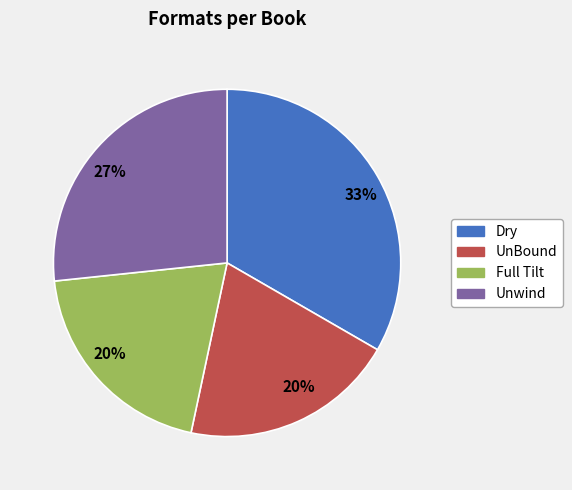

To the nearest percent, what is the difference between the largest and smallest slice percentages?

13%